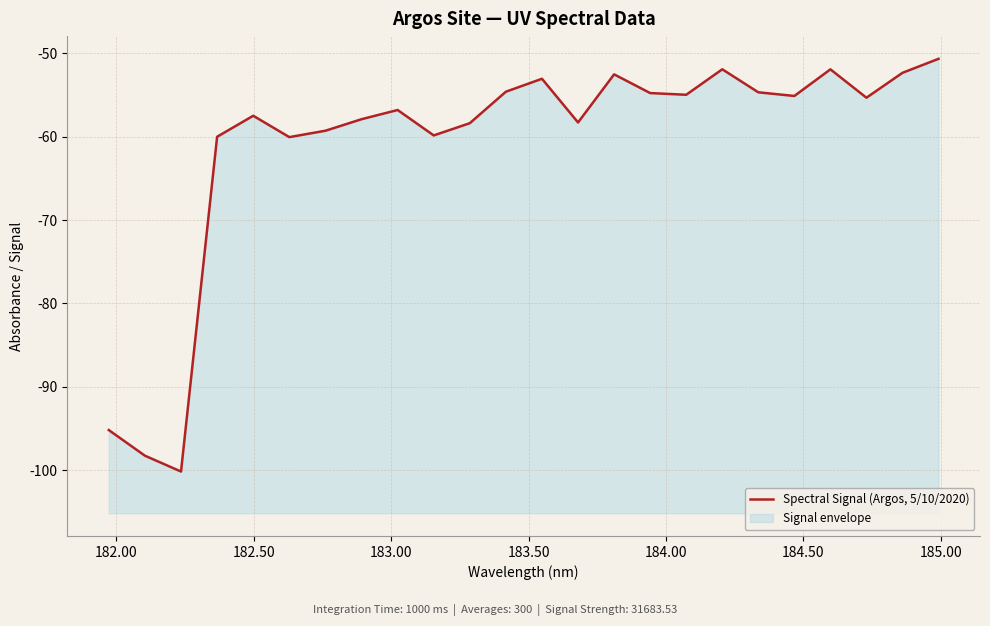

What is the sum of all values?

-1463.9